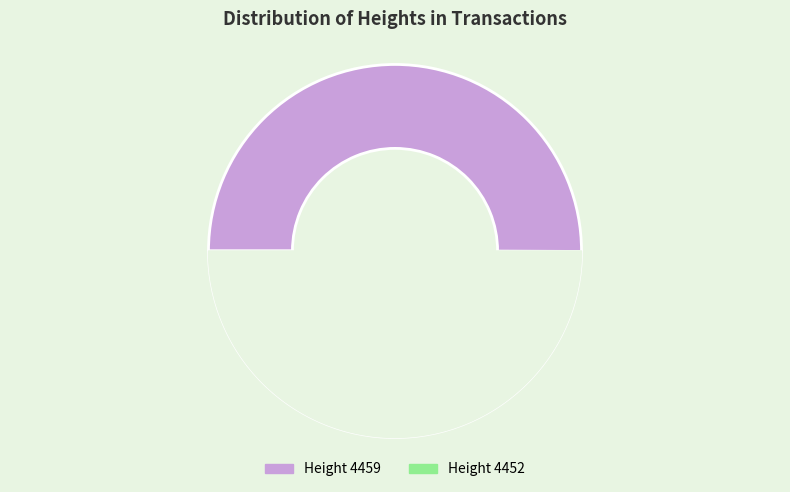

Does any single category account for the majority?

Yes